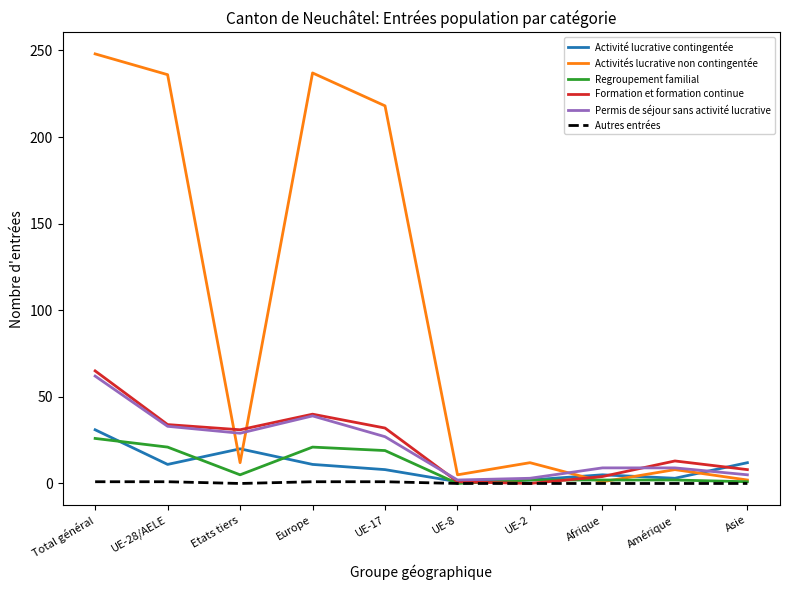

Which series changed the most between UE-28/AELE and Afrique?

Activités lucrative non contingentée